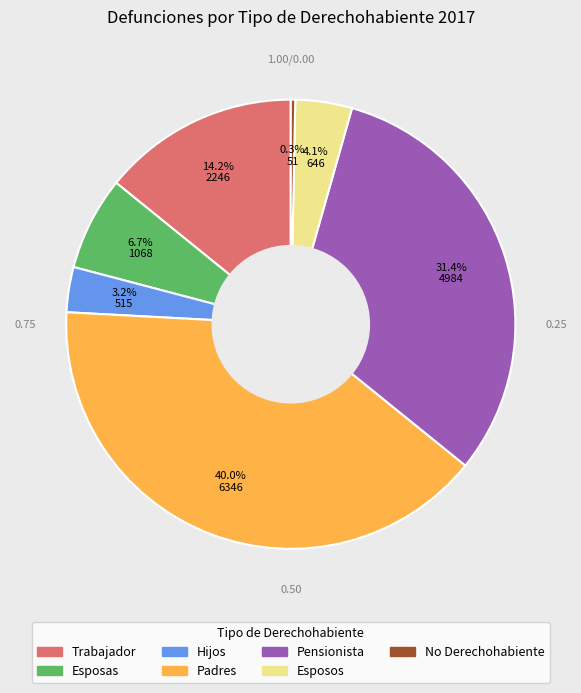

Is the sum of No Derechohabiente and Esposas greater than half?

No